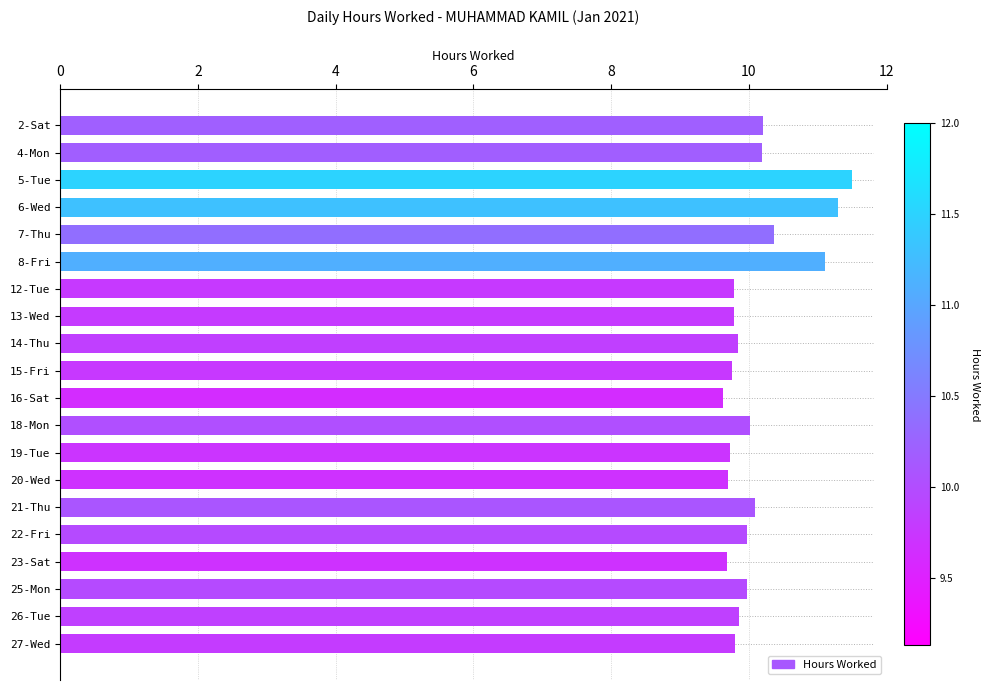

Which category has the highest value across all series?

5-Tue